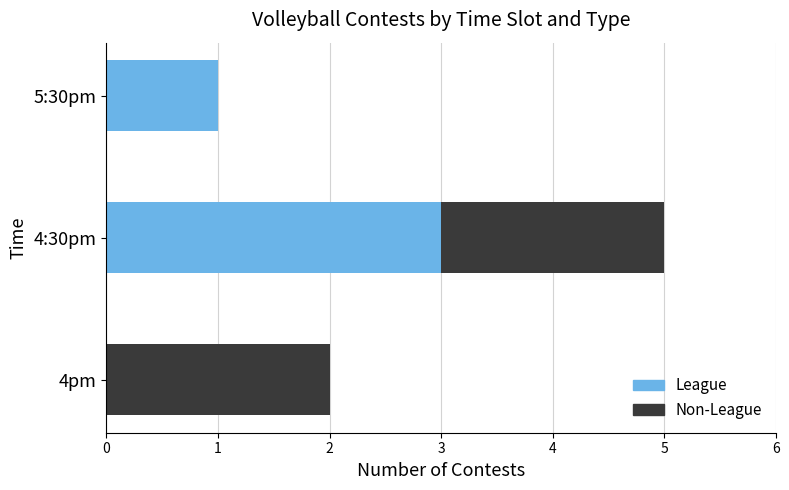

The value of League at 4:30pm is 3. True or false?

True